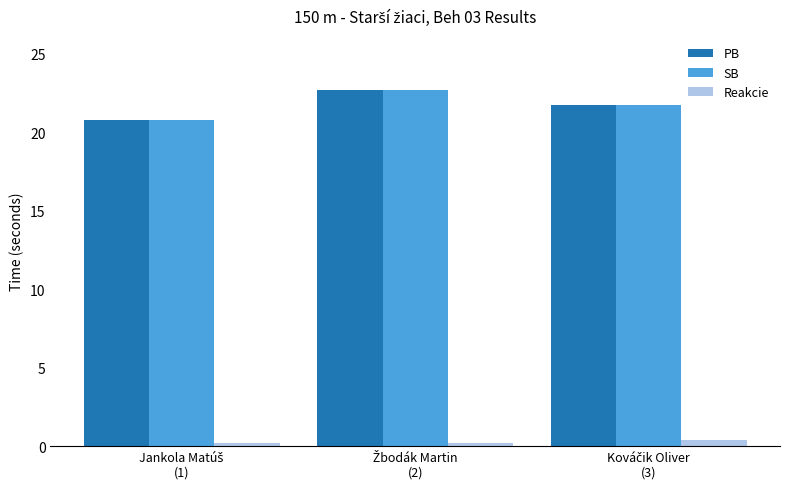

At how many categories does at least one series exceed 16?

3